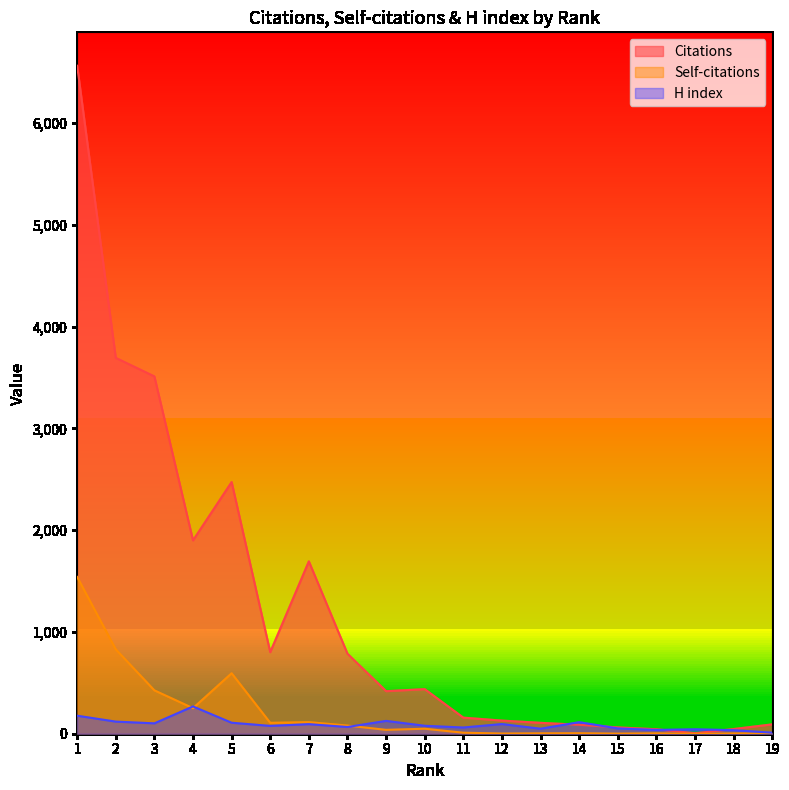

The Self-citations series shows 3 at 18. True or false?

True